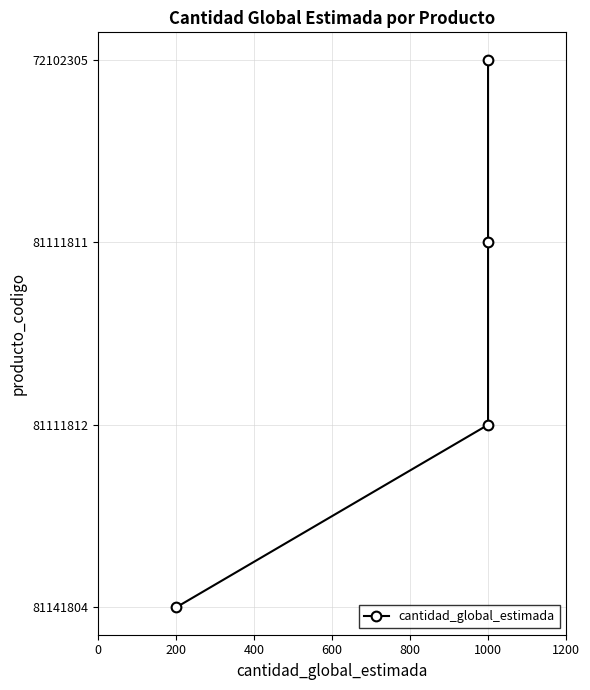

True or false: there are more than 1 points higher than both neighbors.

False